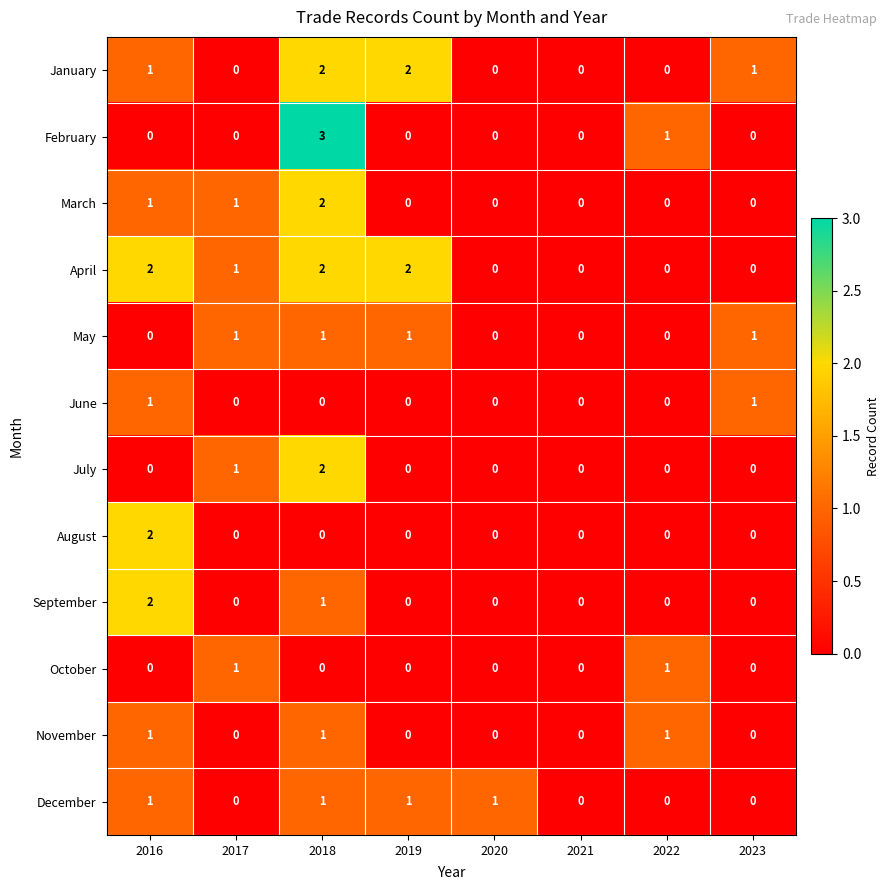

The February series shows 0 at 2020. True or false?

True